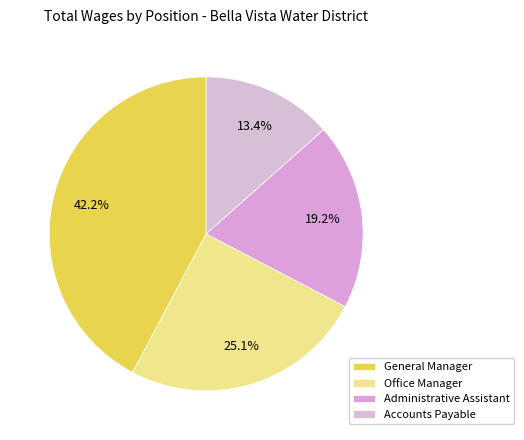

Is General Manager the majority of the pie?

No